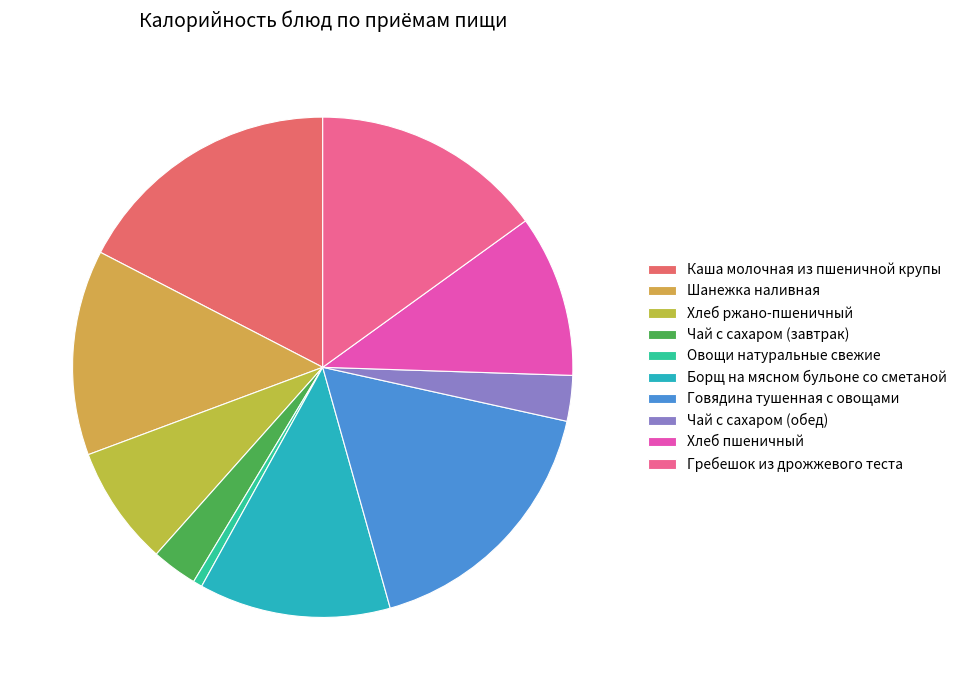

To the nearest percent, what is the difference between the Гребешок из дрожжевого теста and Хлеб пшеничный slice percentages?

5%